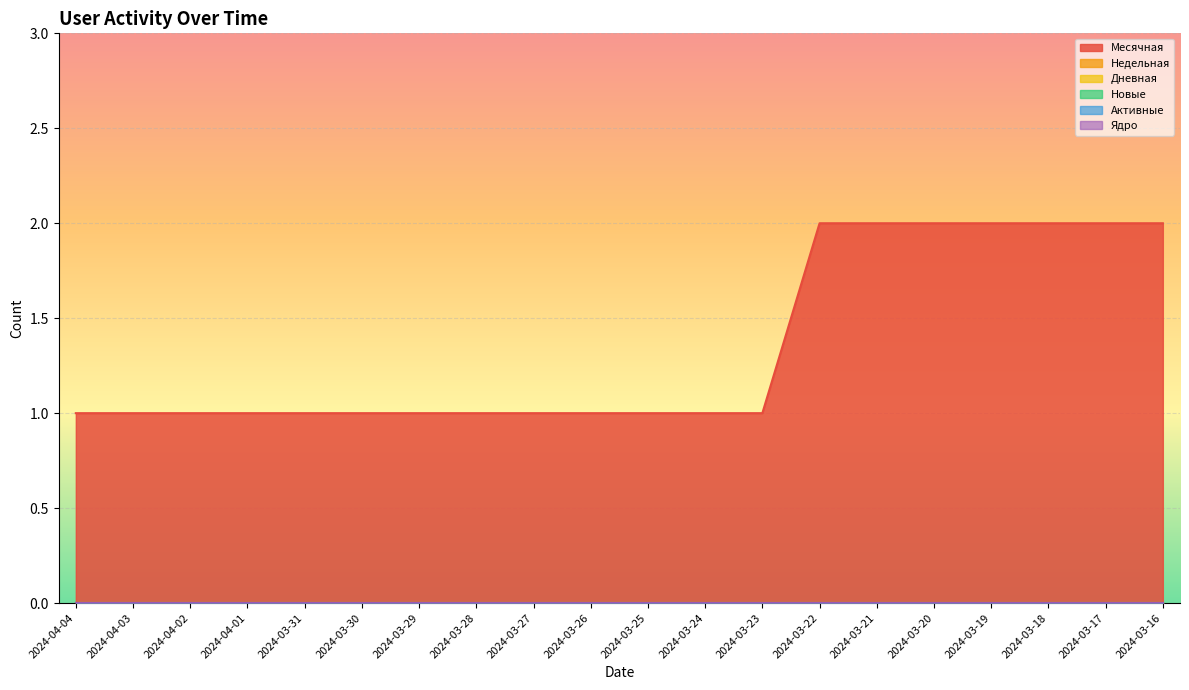

Reading left to right, extract all data points from this chart.

Месячная: 2024-04-04=1	2024-04-03=1	2024-04-02=1	2024-04-01=1	2024-03-31=1	2024-03-30=1	2024-03-29=1	2024-03-28=1	2024-03-27=1	2024-03-26=1	2024-03-25=1	2024-03-24=1	2024-03-23=1	2024-03-22=2	2024-03-21=2	2024-03-20=2	2024-03-19=2	2024-03-18=2	2024-03-17=2	2024-03-16=2
Недельная: 2024-04-04=0	2024-04-03=0	2024-04-02=0	2024-04-01=0	2024-03-31=0	2024-03-30=0	2024-03-29=0	2024-03-28=0	2024-03-27=0	2024-03-26=0	2024-03-25=0	2024-03-24=0	2024-03-23=0	2024-03-22=0	2024-03-21=0	2024-03-20=0	2024-03-19=0	2024-03-18=0	2024-03-17=0	2024-03-16=0
Дневная: 2024-04-04=0	2024-04-03=0	2024-04-02=0	2024-04-01=0	2024-03-31=0	2024-03-30=0	2024-03-29=0	2024-03-28=0	2024-03-27=0	2024-03-26=0	2024-03-25=0	2024-03-24=0	2024-03-23=0	2024-03-22=0	2024-03-21=0	2024-03-20=0	2024-03-19=0	2024-03-18=0	2024-03-17=0	2024-03-16=0
Новые: 2024-04-04=0	2024-04-03=0	2024-04-02=0	2024-04-01=0	2024-03-31=0	2024-03-30=0	2024-03-29=0	2024-03-28=0	2024-03-27=0	2024-03-26=0	2024-03-25=0	2024-03-24=0	2024-03-23=0	2024-03-22=0	2024-03-21=0	2024-03-20=0	2024-03-19=0	2024-03-18=0	2024-03-17=0	2024-03-16=0
Активные: 2024-04-04=0	2024-04-03=0	2024-04-02=0	2024-04-01=0	2024-03-31=0	2024-03-30=0	2024-03-29=0	2024-03-28=0	2024-03-27=0	2024-03-26=0	2024-03-25=0	2024-03-24=0	2024-03-23=0	2024-03-22=0	2024-03-21=0	2024-03-20=0	2024-03-19=0	2024-03-18=0	2024-03-17=0	2024-03-16=0
Ядро: 2024-04-04=0	2024-04-03=0	2024-04-02=0	2024-04-01=0	2024-03-31=0	2024-03-30=0	2024-03-29=0	2024-03-28=0	2024-03-27=0	2024-03-26=0	2024-03-25=0	2024-03-24=0	2024-03-23=0	2024-03-22=0	2024-03-21=0	2024-03-20=0	2024-03-19=0	2024-03-18=0	2024-03-17=0	2024-03-16=0